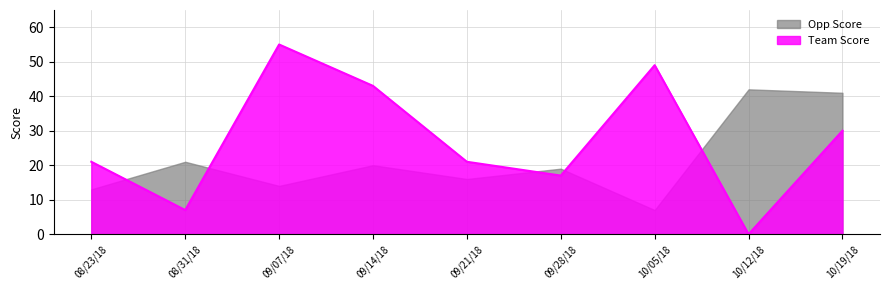

At which label is the value closest to 27?

10/19/18